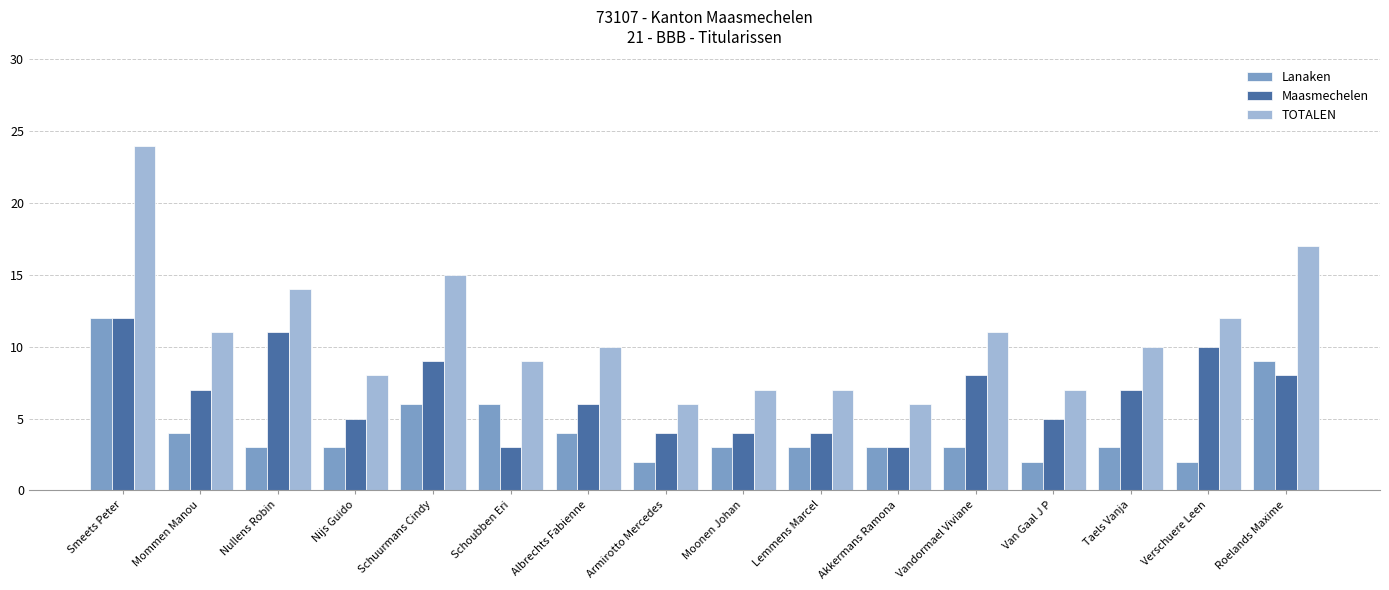

What is the sum of all Lanaken values?

68